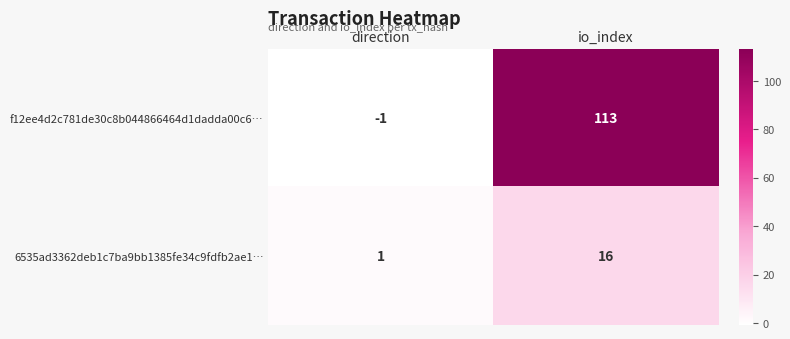

Which series has the largest total across all categories?

f12ee4d2c781de30c8b044866464d1dadda00c6…